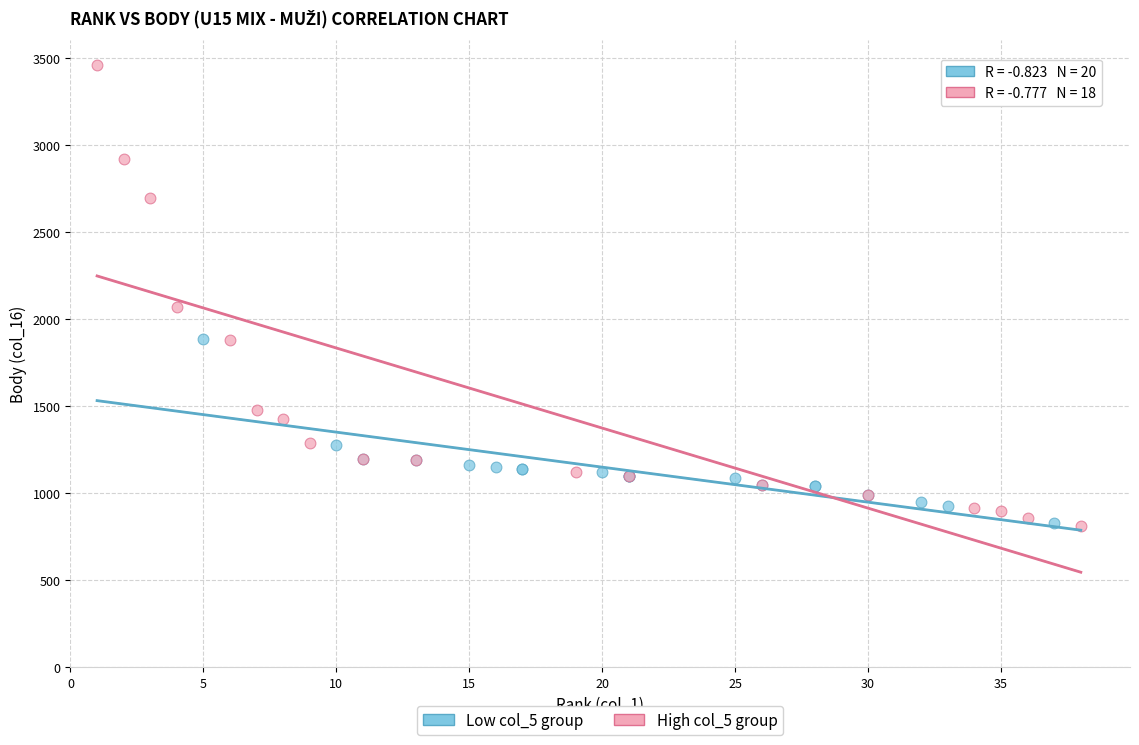

Which series reaches the maximum Y coordinate?

High col_5 group